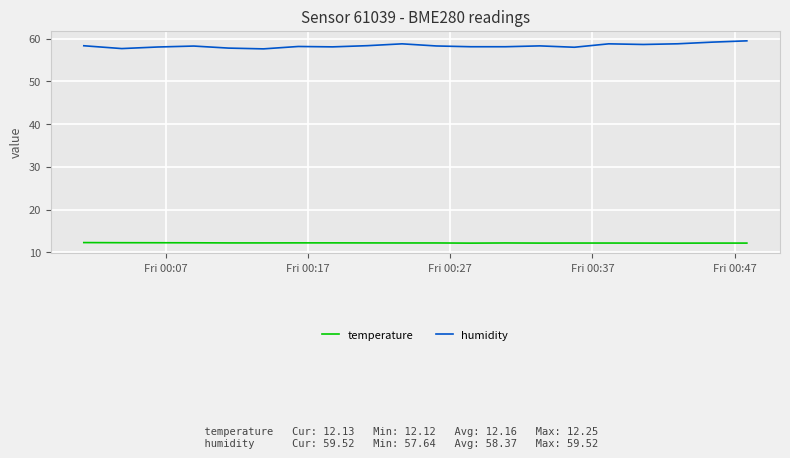

How many lines are shown in the chart?

2